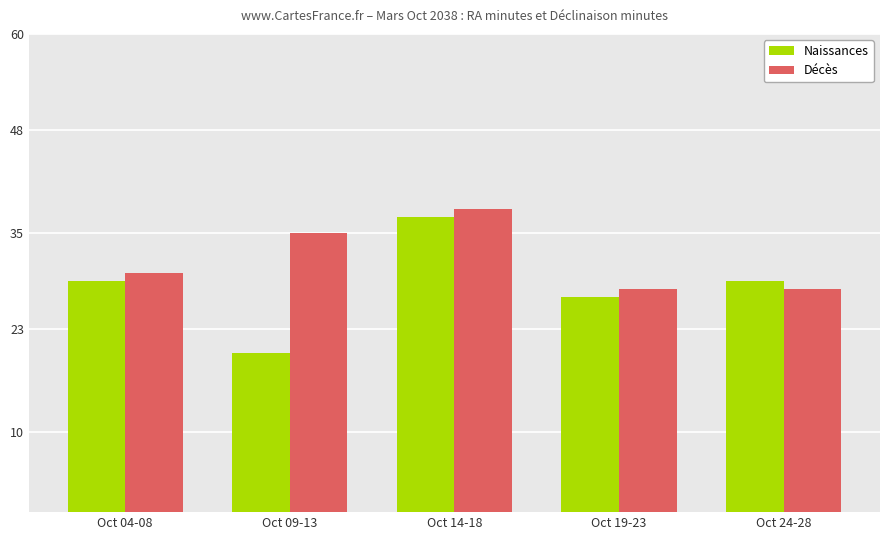

List the series in order of their overall mean, lowest first.

Naissances, Décès